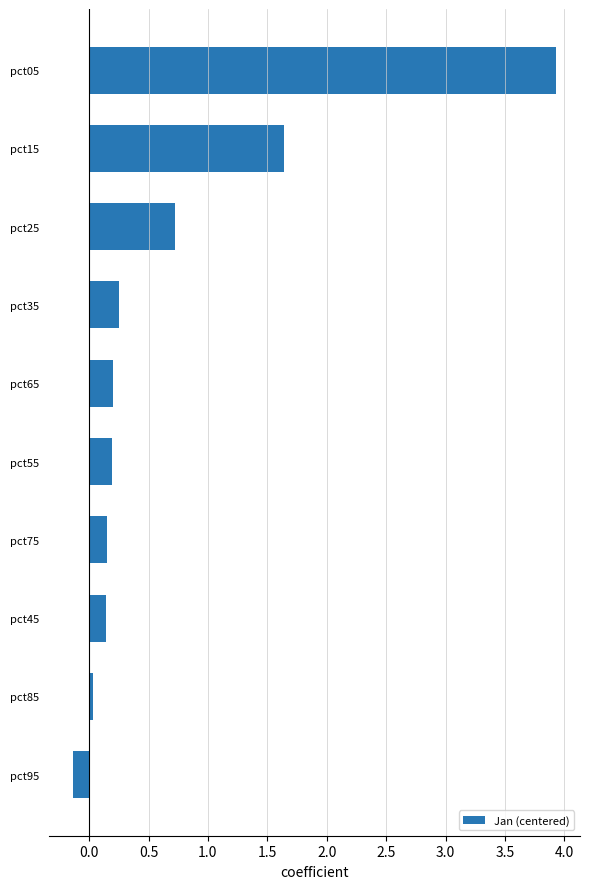

At which category does the chart reach its minimum across all series?

pct95